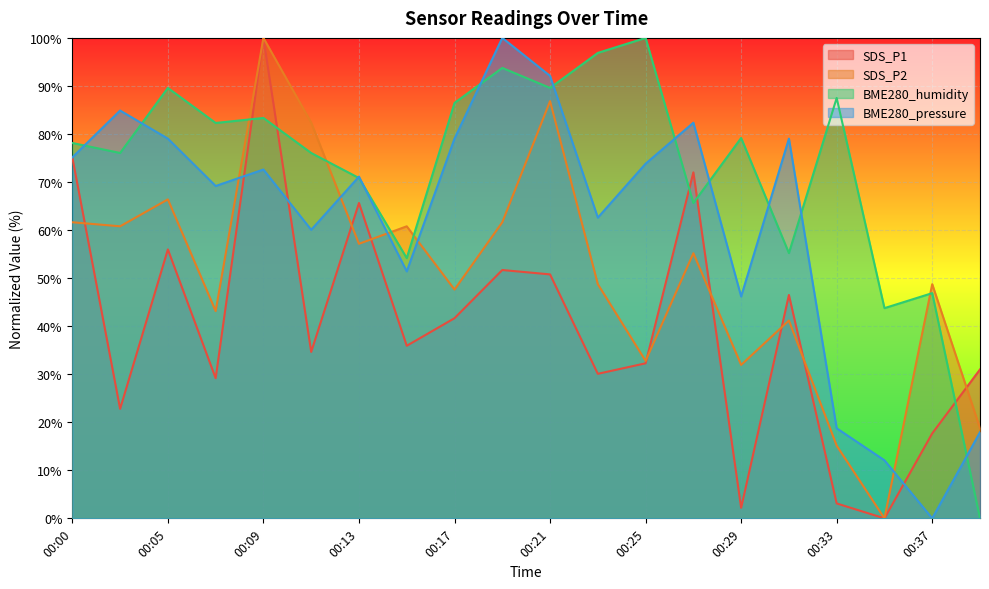

What is the difference between the second highest and second lowest values in the SDS_P1 series?

72.9